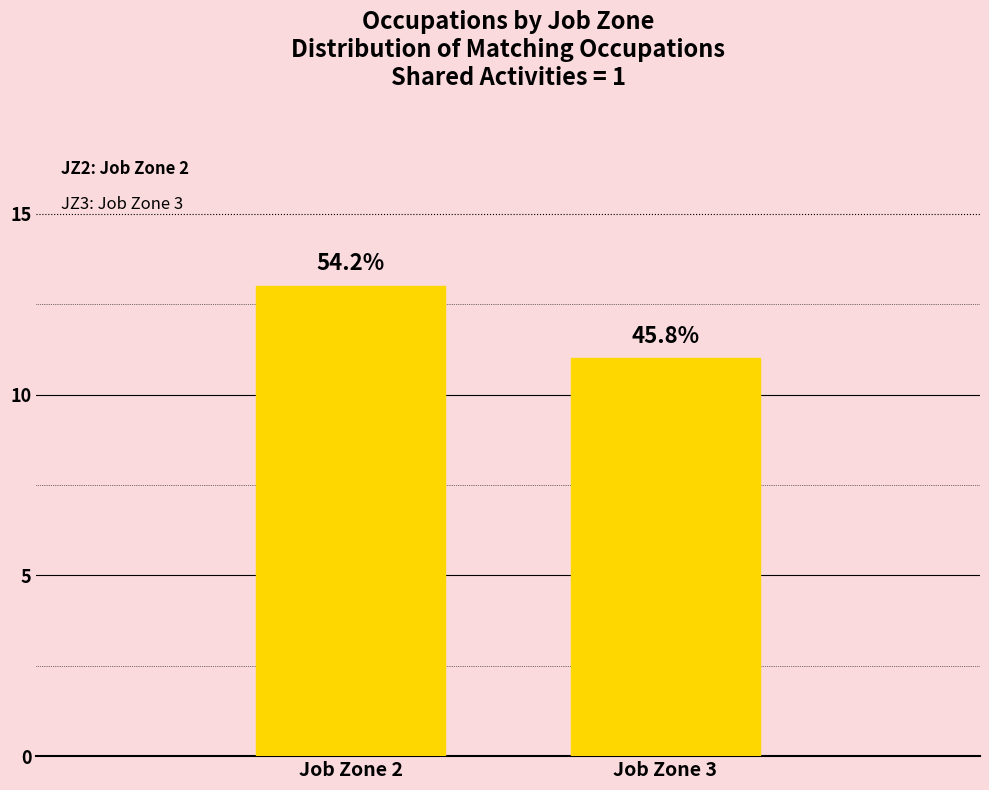

What is the value of the 2nd bar from the left?

11